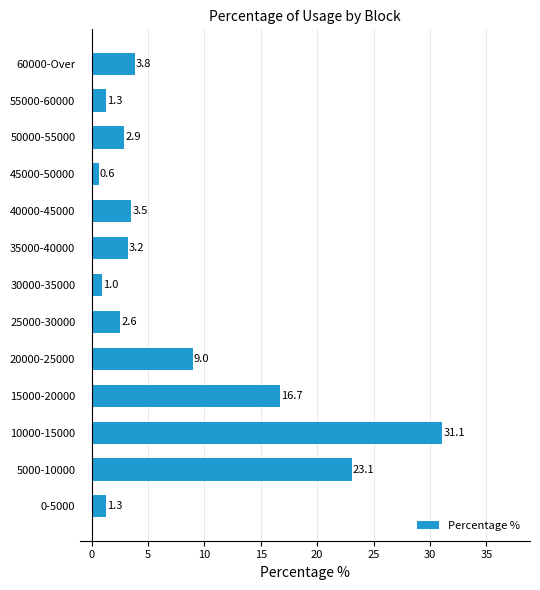

How many categories are shown in the chart?

13